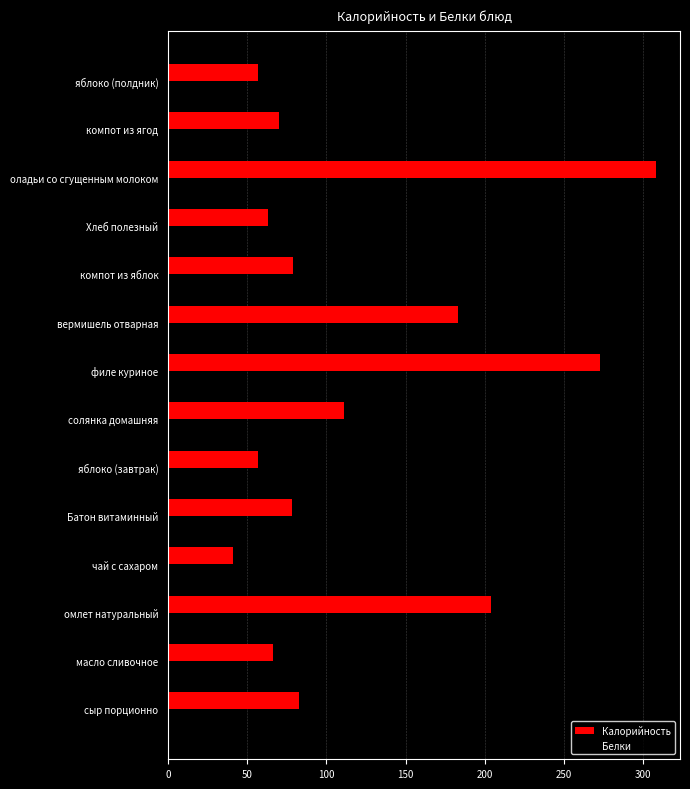

Which label corresponds to the largest value in the chart?

оладьи со сгущенным молоком